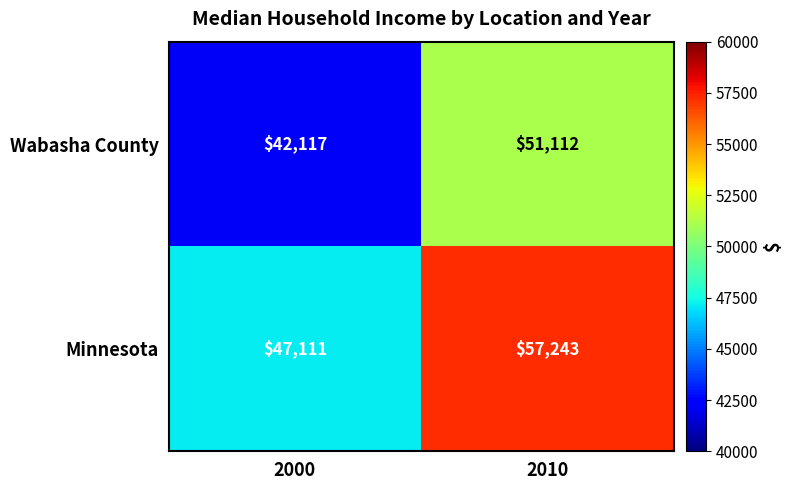

At 2000, list the series in order from smallest to largest.

Wabasha County, Minnesota